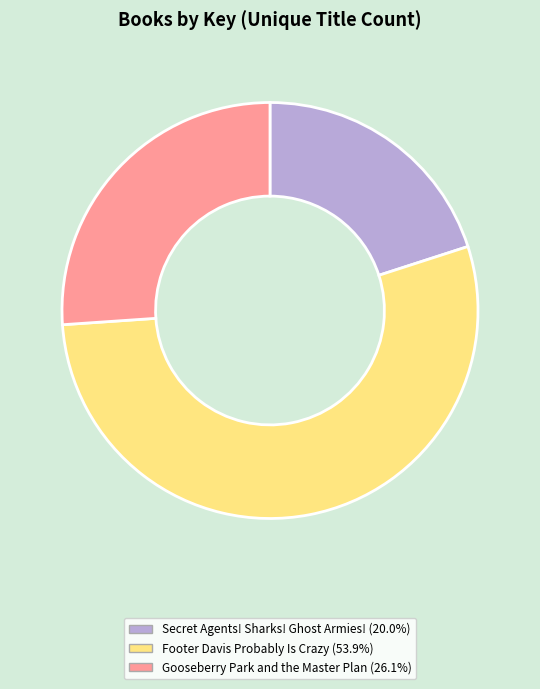

Count the number of slices in the pie.

3